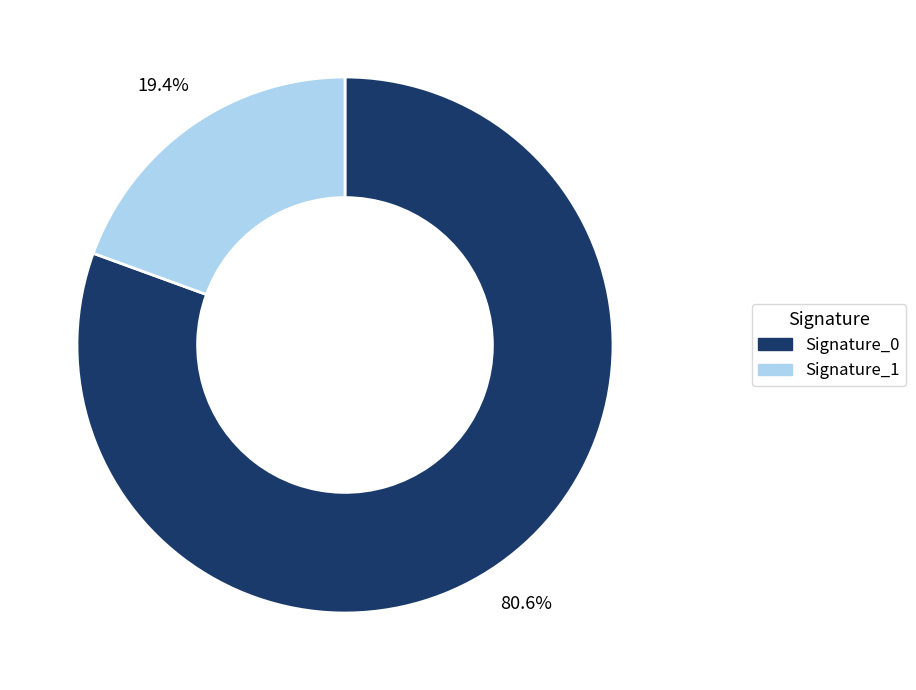

Does any single category account for the majority?

Yes